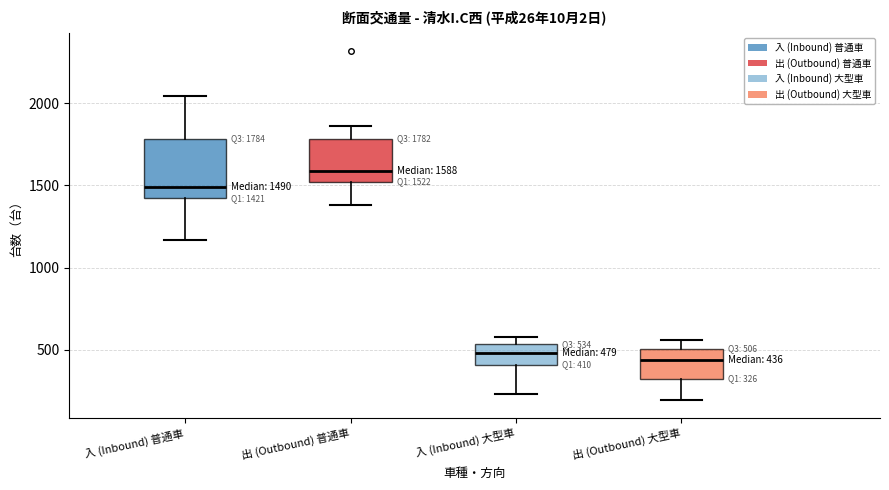

Which box is the tallest, from its lower edge to its upper edge?

入 (Inbound) 普通車